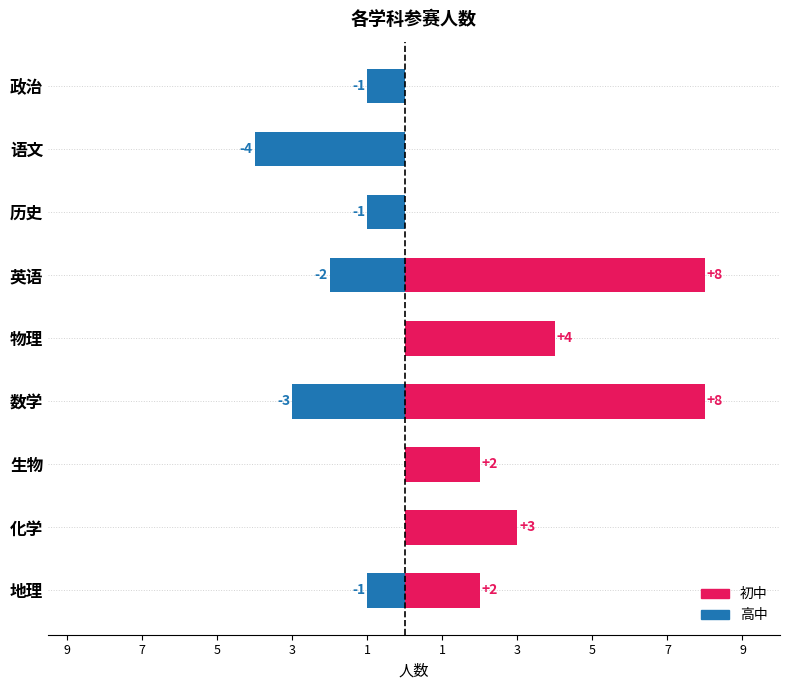

What is the label of the 4th bar from the right?

英语